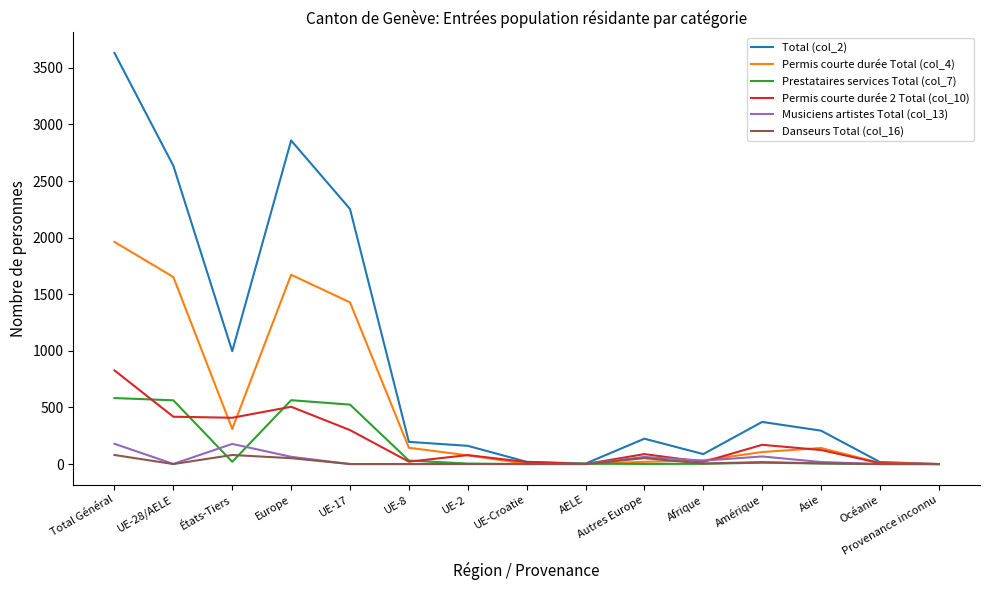

Is the value of Total (col_2) at Amérique greater than the value of Permis courte durée 2 Total (col_10) at Afrique?

Yes